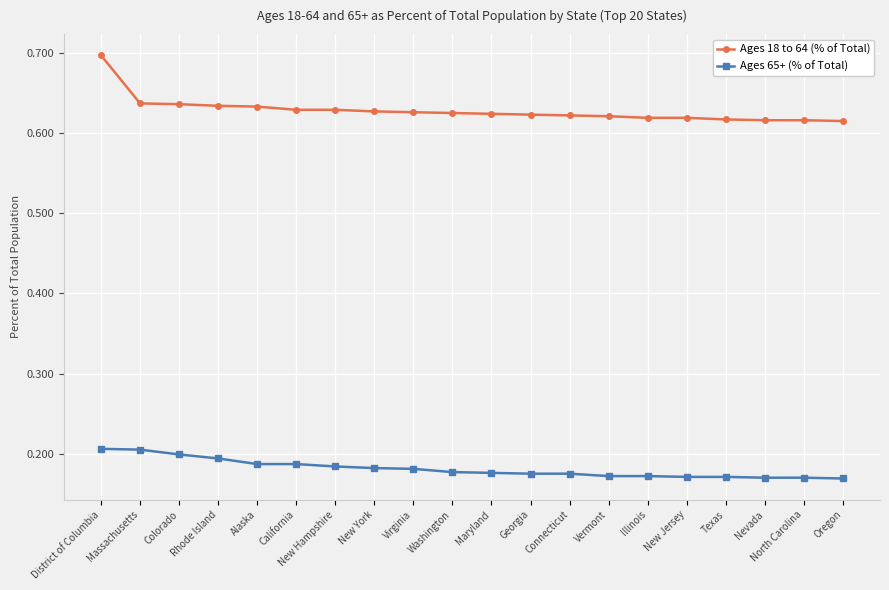

How many series are shown in this chart?

2